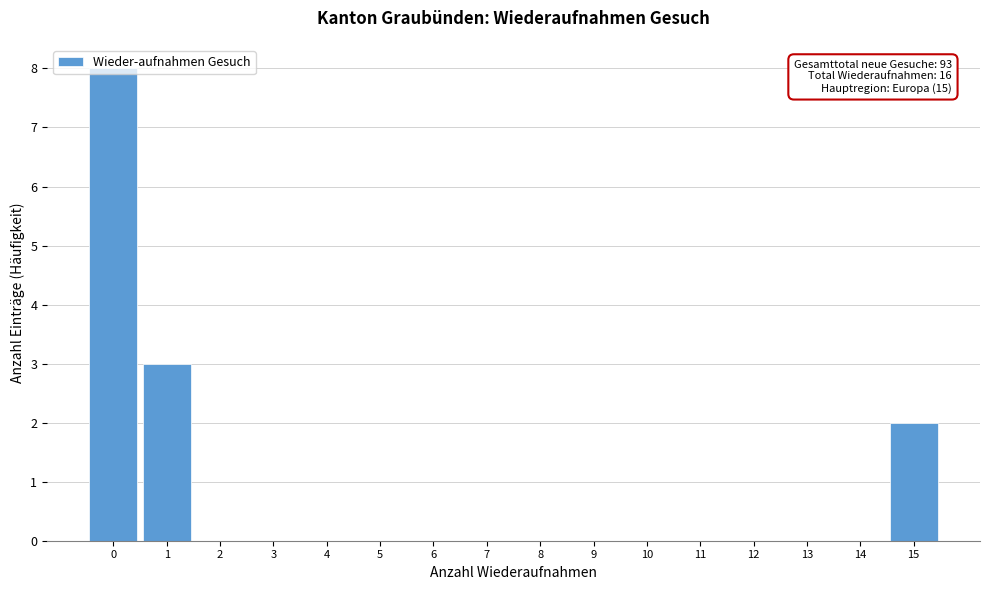

Over which range of the x-axis is the bar tallest?

-0.5 to 0.5